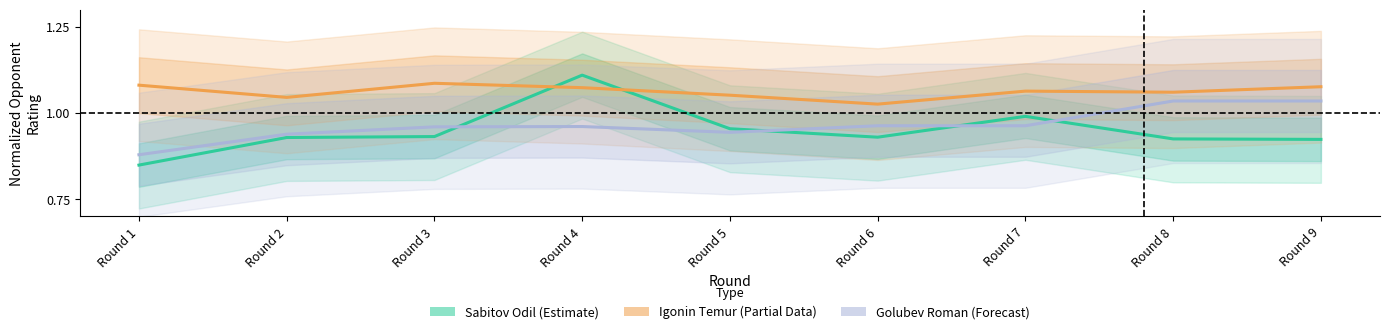

Reading left to right, transcribe all the data shown in this chart.

Sabitov Odil (Estimate): 0.8	0.9	0.9	1.1	1.0	0.9	1.0	0.9	0.9
Igonin Temur (Partial Data): 1.1	1.0	1.1	1.1	1.1	1.0	1.1	1.1	1.1
Golubev Roman (Forecast): 0.9	0.9	1.0	1.0	0.9	1.0	1.0	1.0	1.0